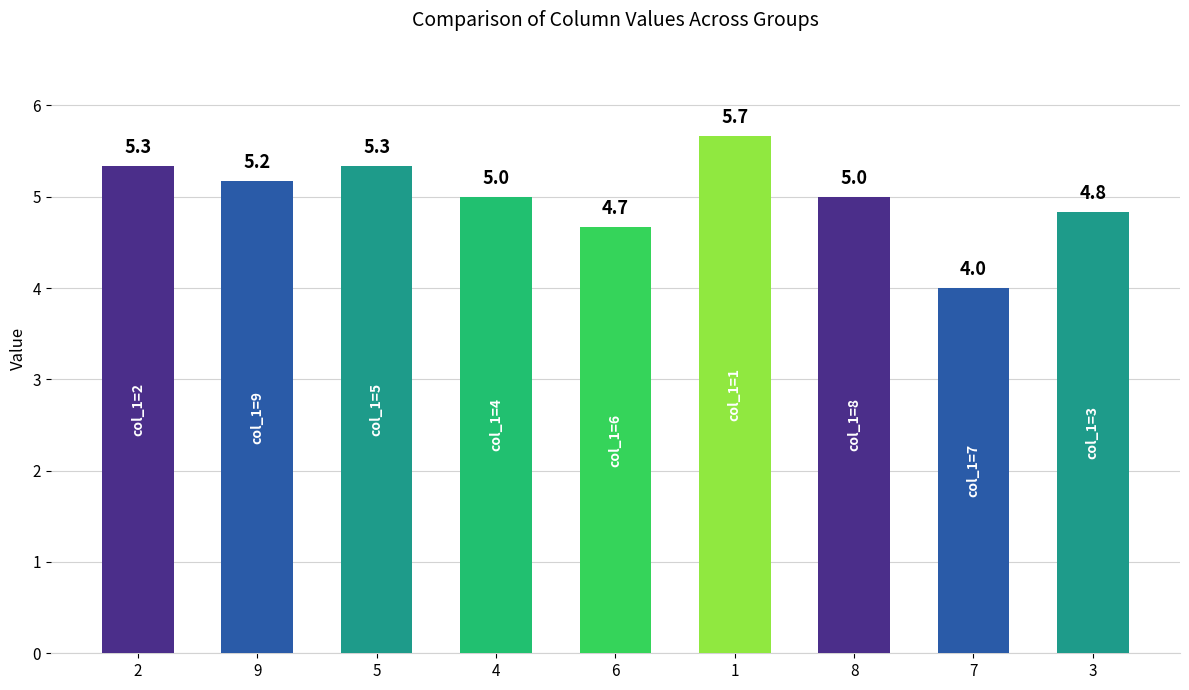

At which label is the value closest to 4?

7